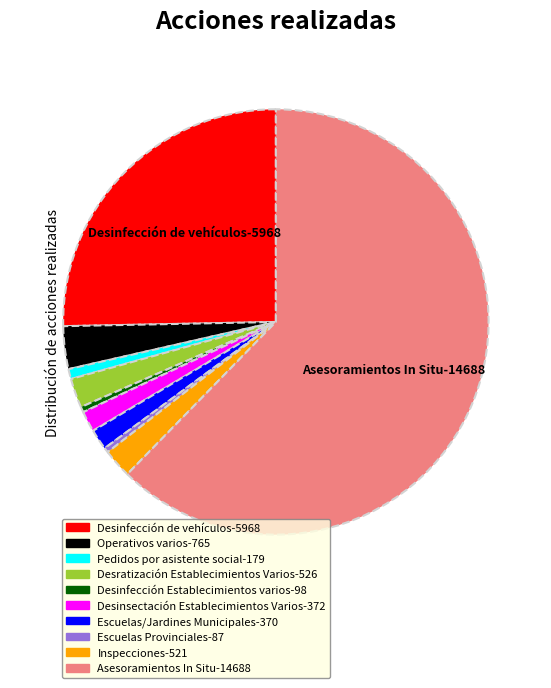

What is the largest slice in the pie chart?

Asesoramientos In Situ